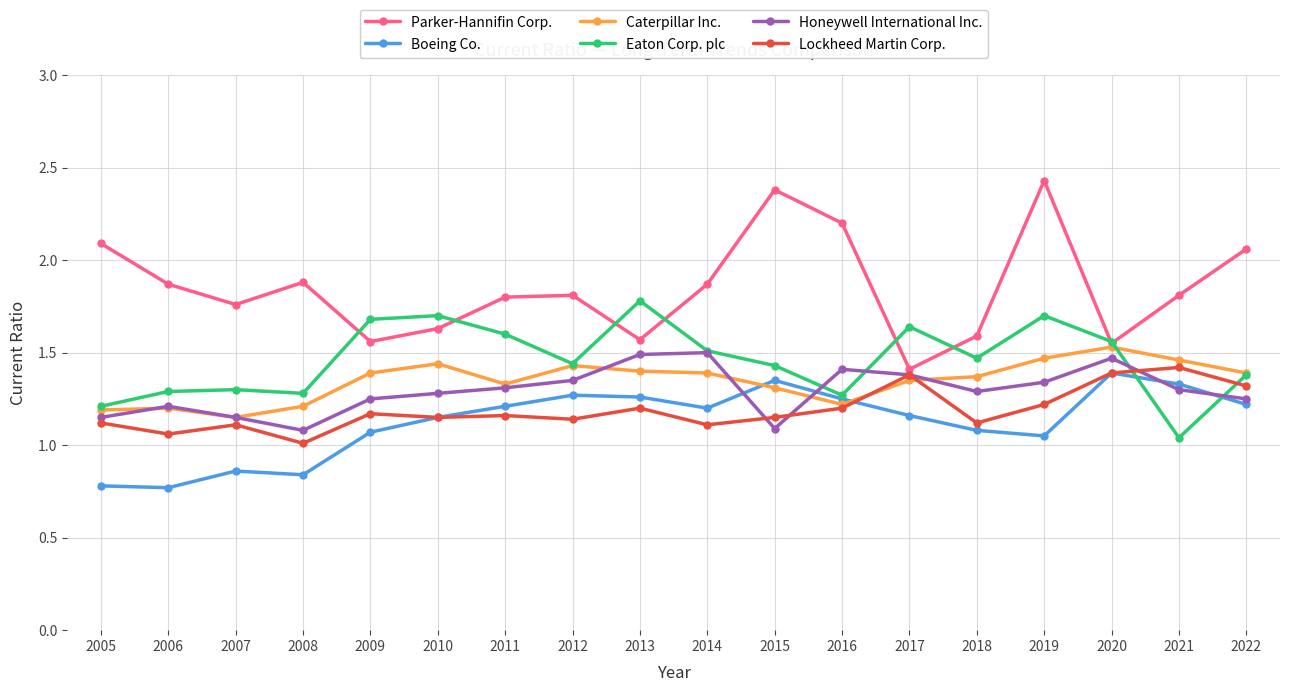

Does the chart have visible grid lines?

Yes